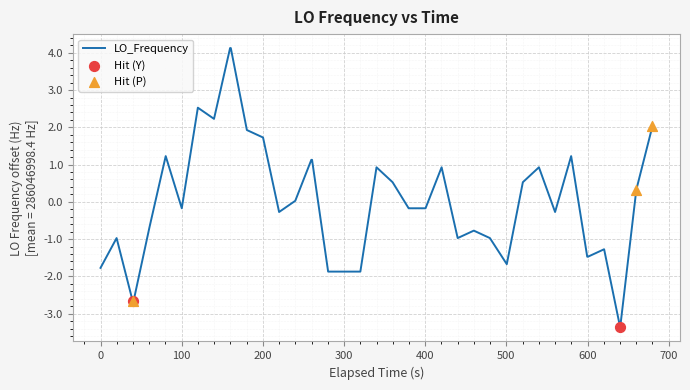

What is the maximum value shown in the chart?

4.1